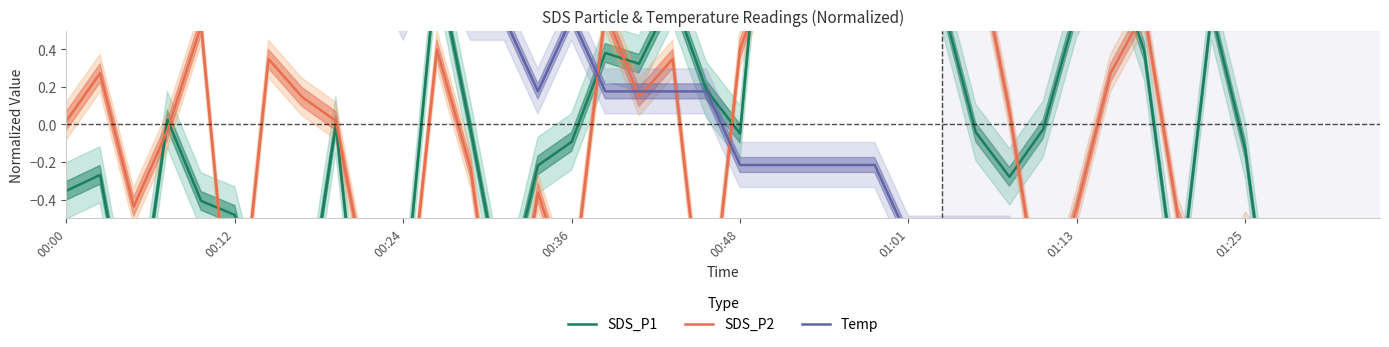

What is the lowest value of the SDS_P1 series?

-1.7